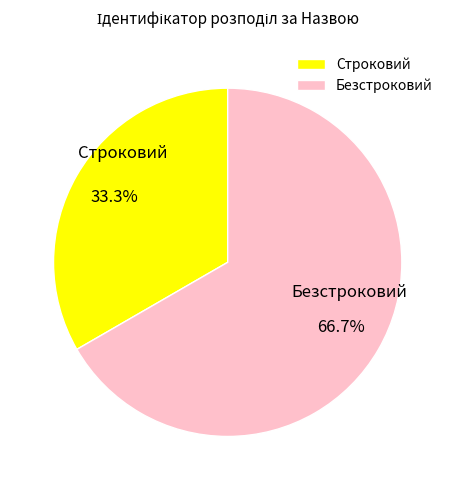

To the nearest percent, what portion does Безстроковий represent?

67%